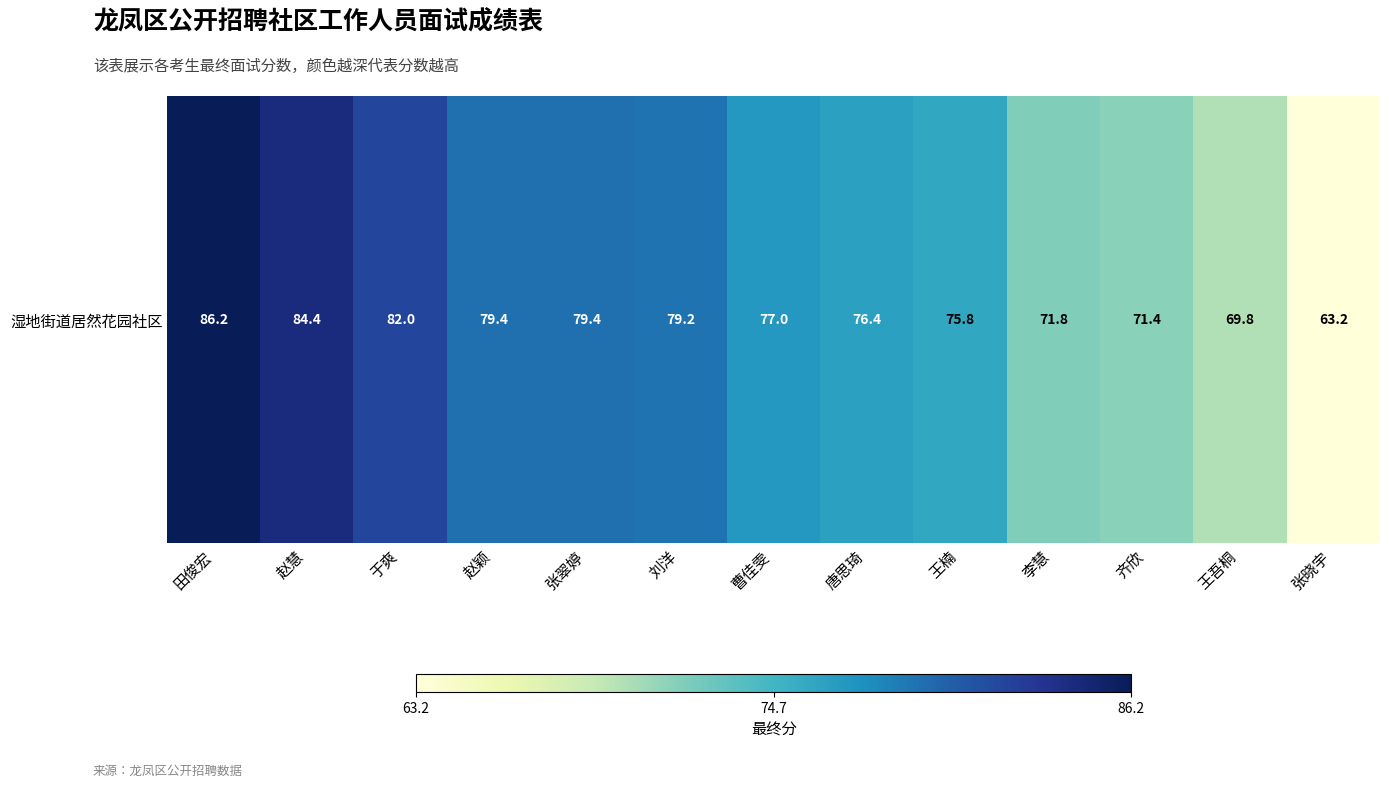

Reading right to left, list all the values displayed in this chart.

63.2	69.8	71.4	71.8	75.8	76.4	77.0	79.2	79.4	79.4	82.0	84.4	86.2